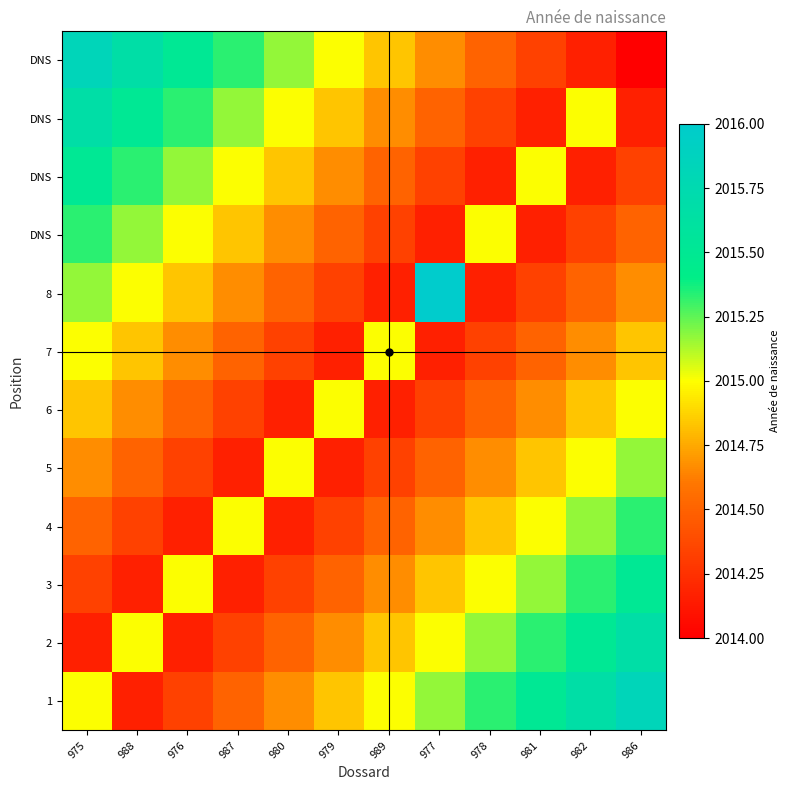

What is the difference between the highest and lowest values at 986?

1.8